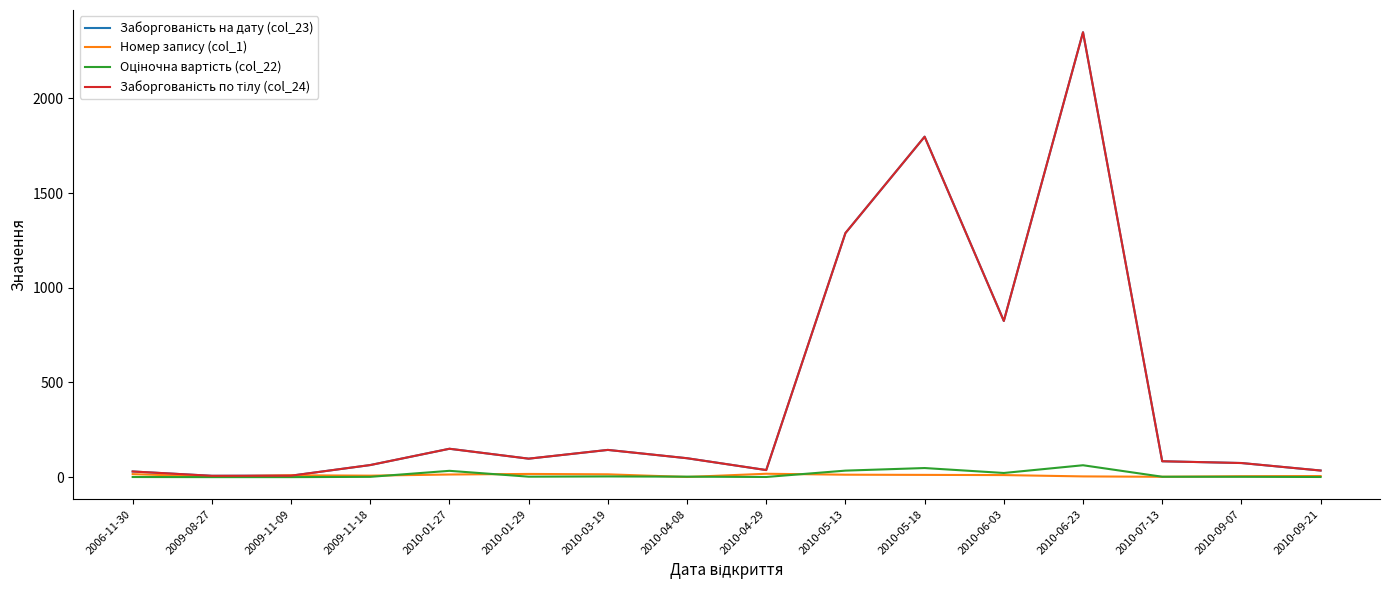

What are all the series names shown in the legend?

Заборгованість на дату (col_23), Номер запису (col_1), Оціночна вартість (col_22), Заборгованість по тілу (col_24)